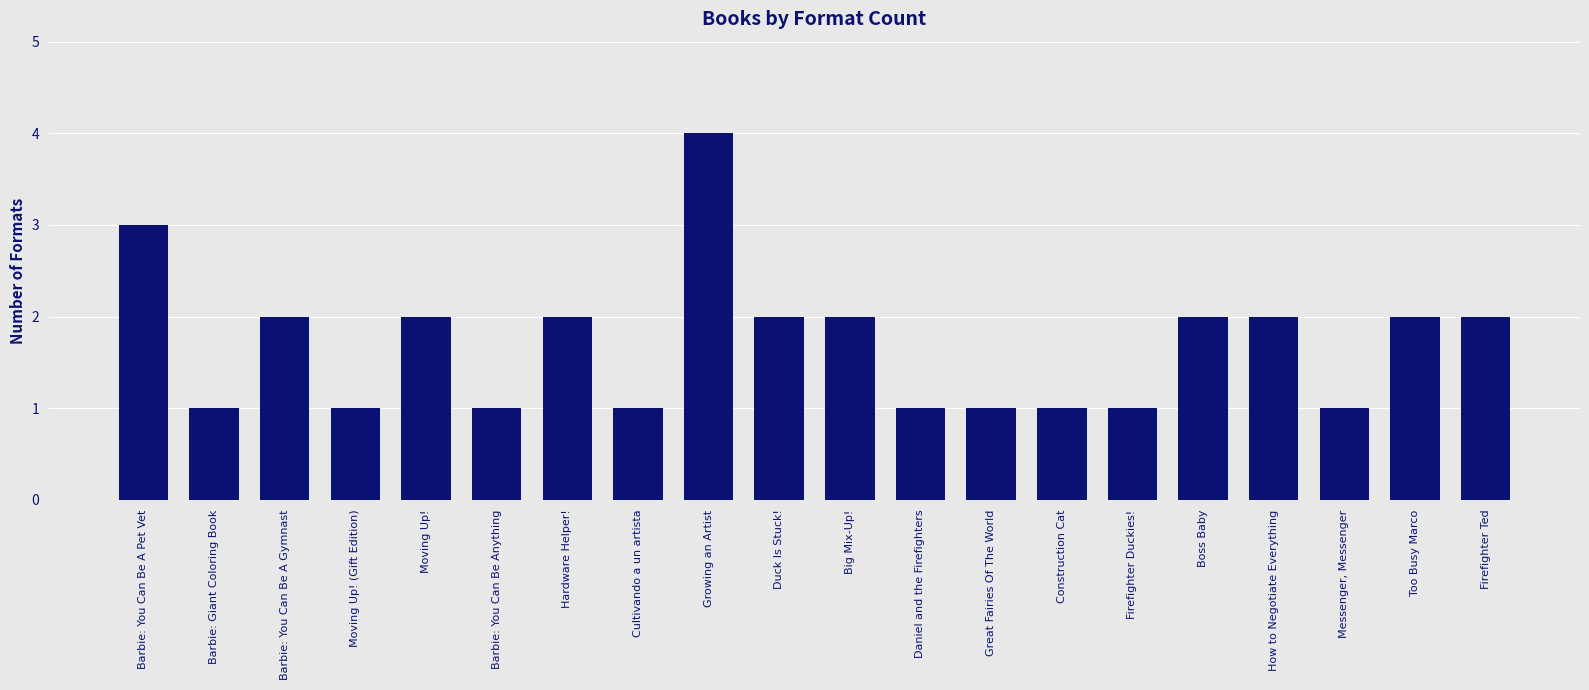

True or false: the data shows 3 at Barbie: You Can Be A Pet Vet.

True